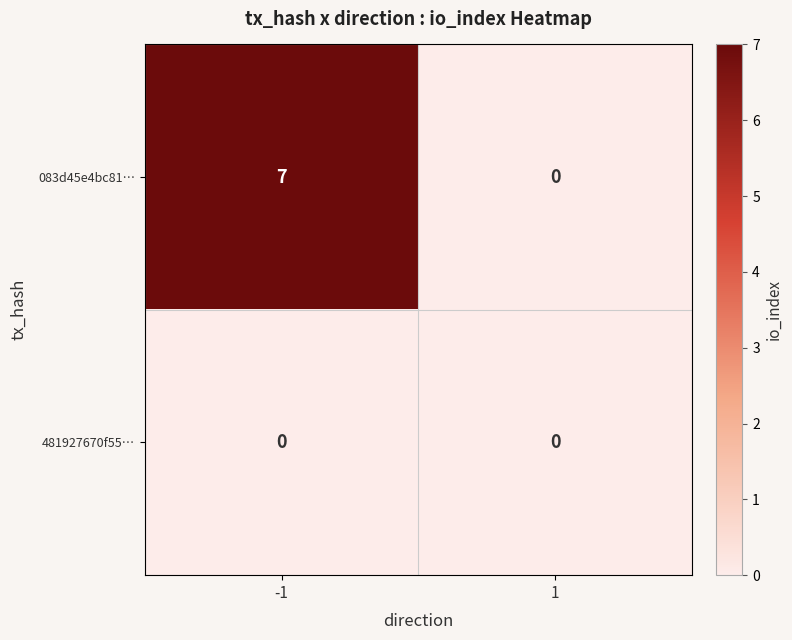

Reading right to left, what are all the values shown in this chart?

083d45e4bc81…: 0	7
481927670f55…: 0	0